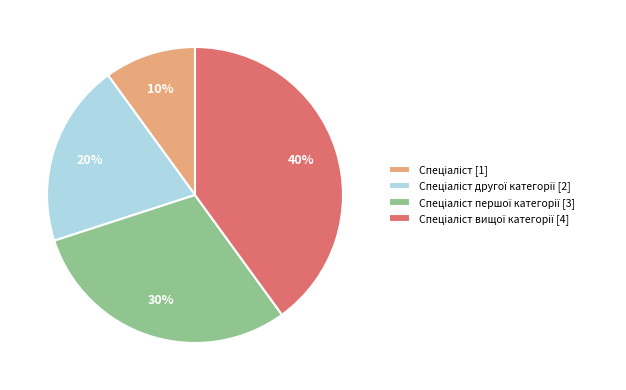

Does any single category account for the majority?

No